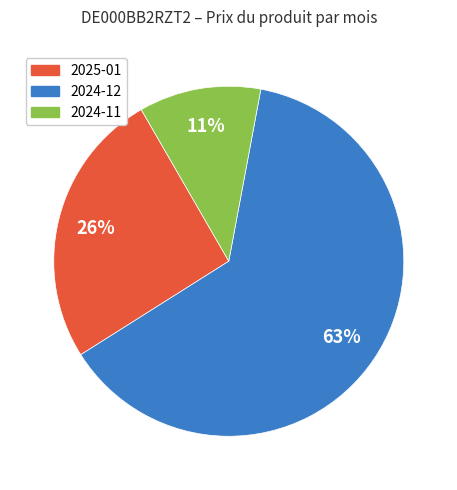

What is the smallest slice in the pie chart?

2024-11